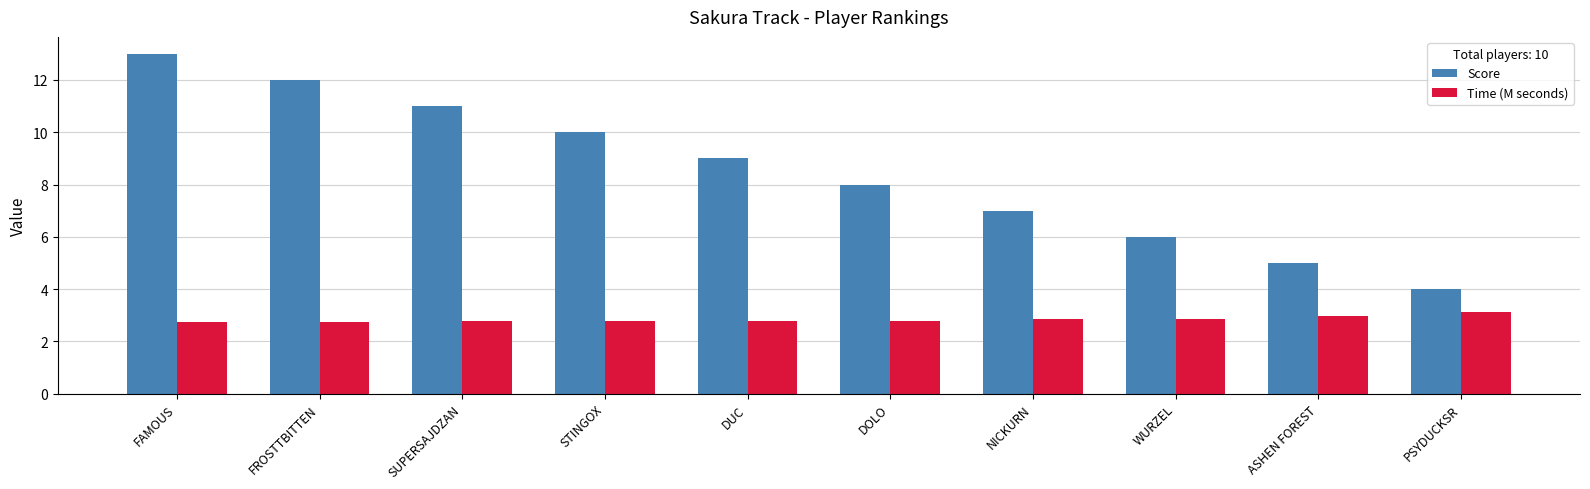

Which series changed the most between STINGOX and NICKURN?

Score